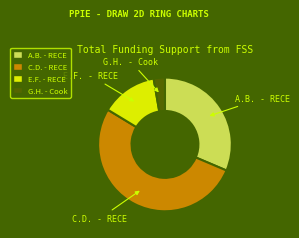

Which has a higher value, A.B. - RECE or C.D. - RECE?

C.D. - RECE